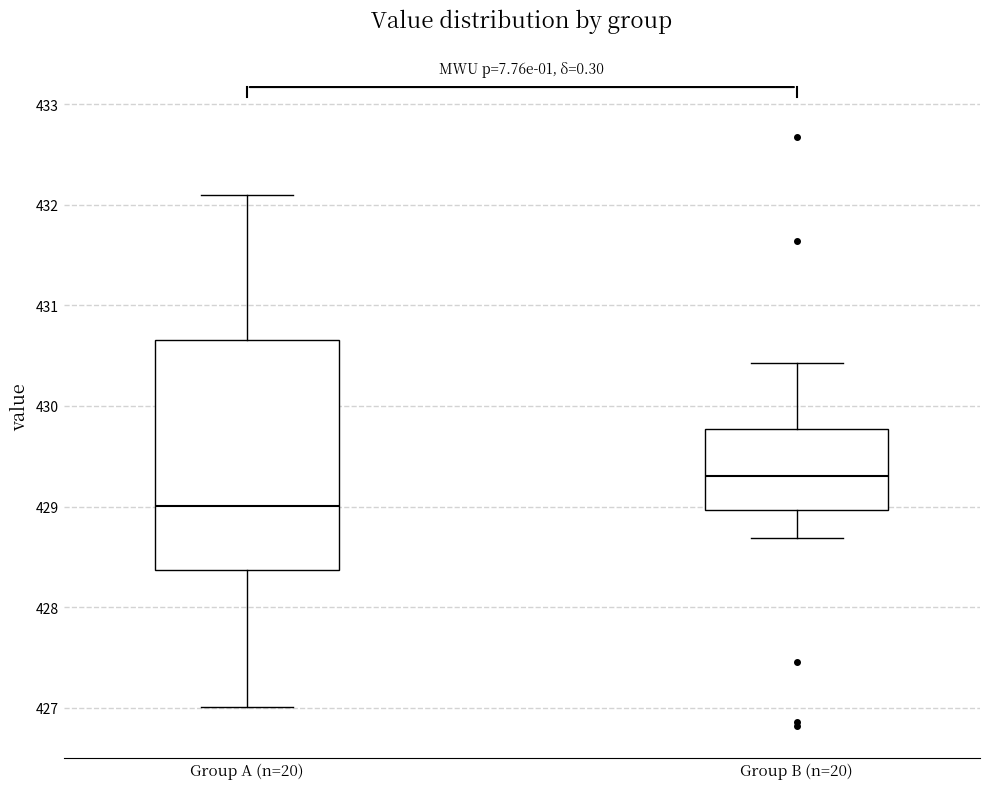

Which box has the lowest median line?

Group A (n=20)